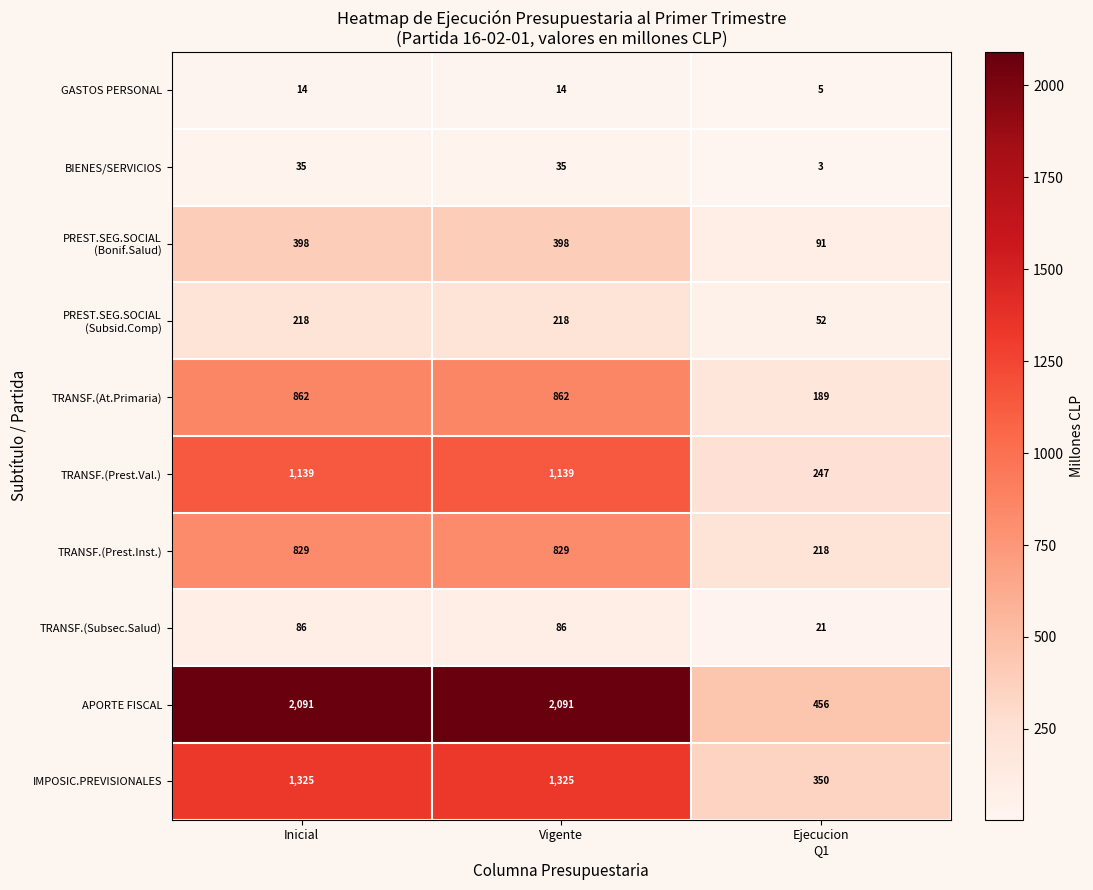

Count the BIENES/SERVICIOS values in the range 3 to 35.

3